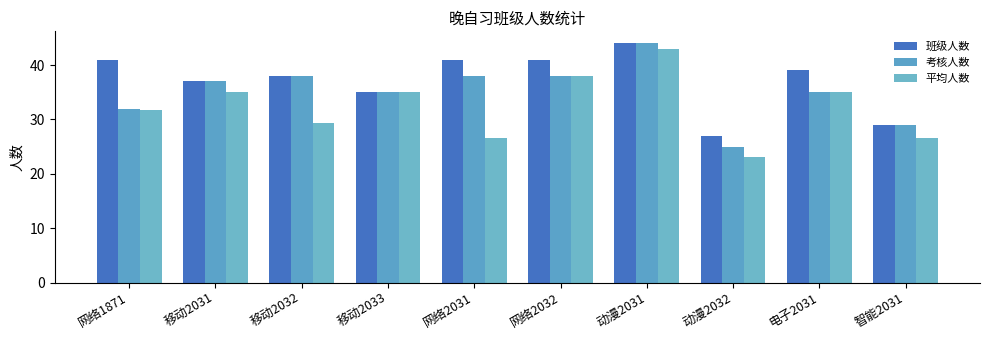

What value does the 平均人数 series have at 网络2032?

38.0